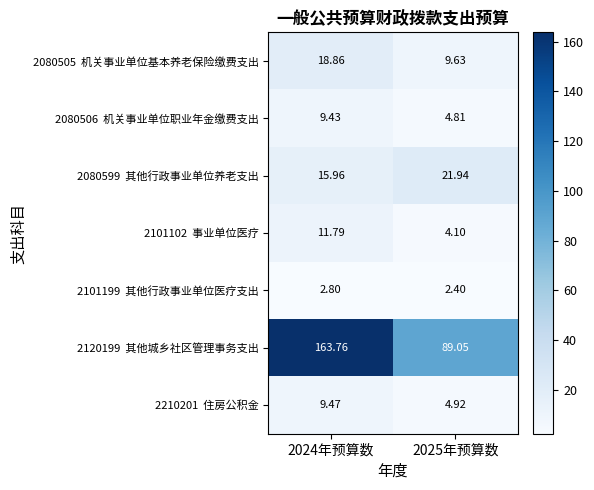

Count the number of data series in this chart.

7